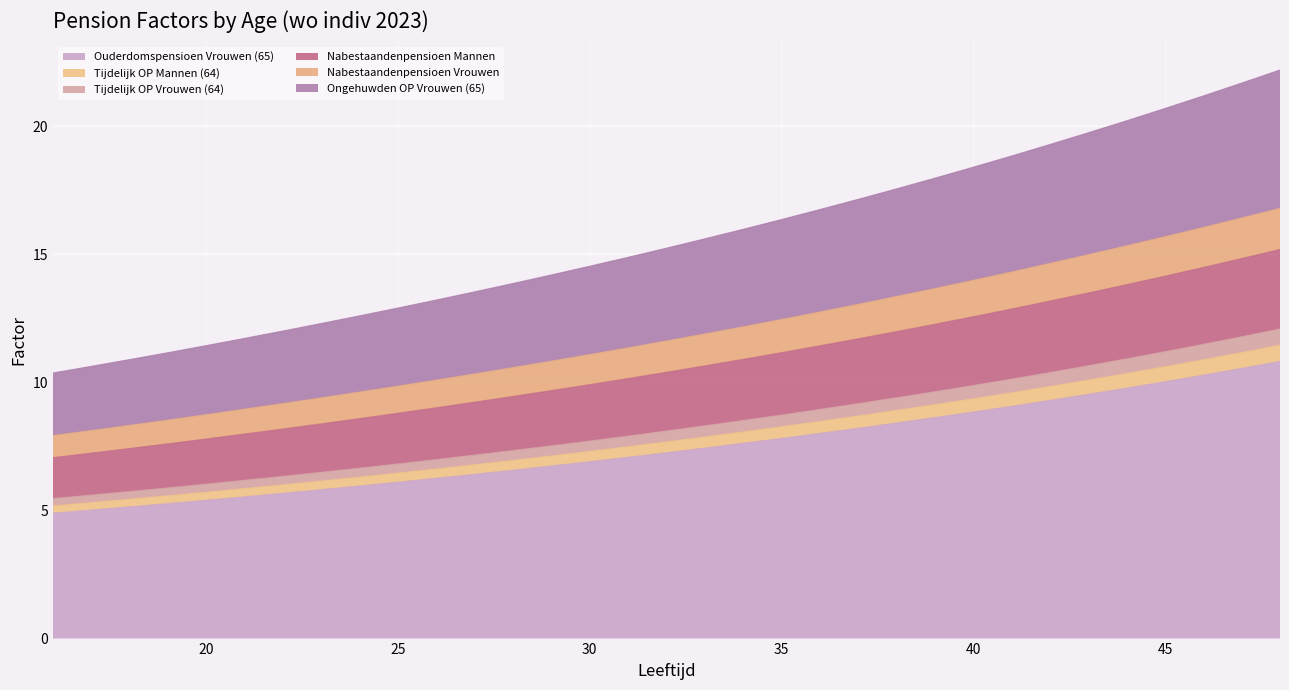

What is the lowest value of the Ouderdomspensioen Vrouwen (65) series?

4.9